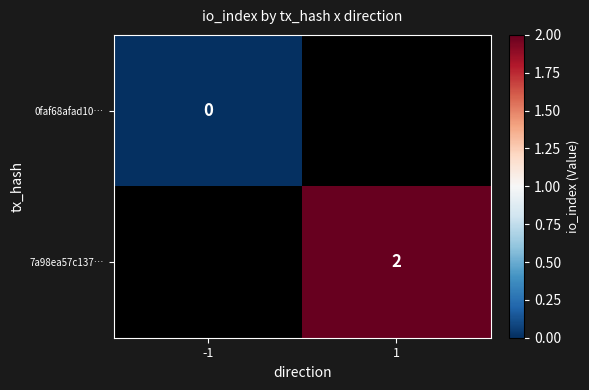

Is it true that 7a98ea57c137… equals 3 at 1?

False